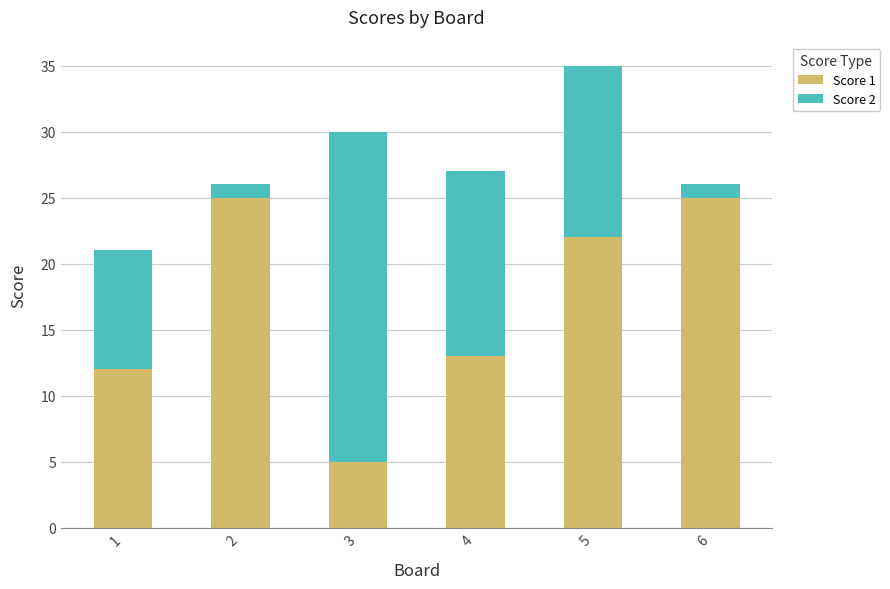

At which category is the sum across all series the highest?

5